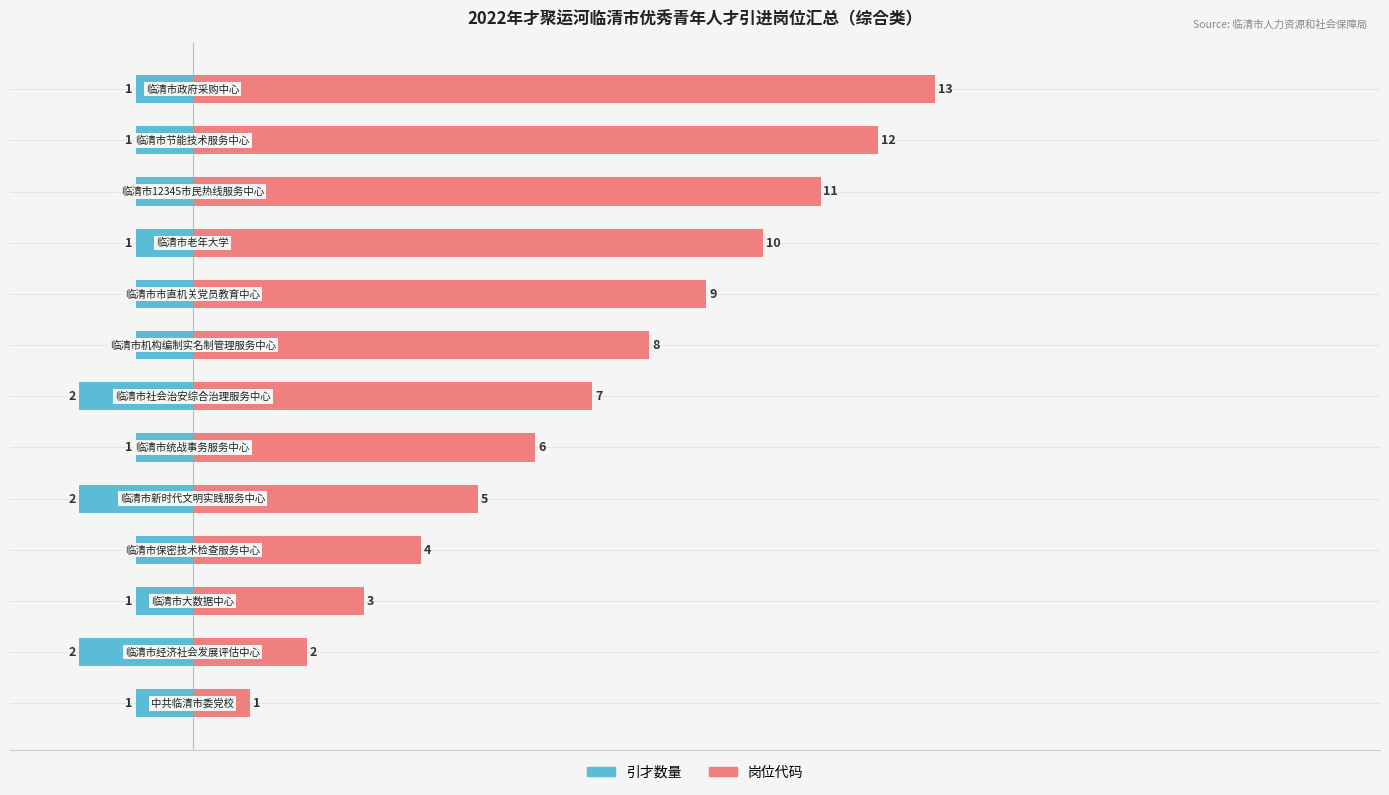

Does the chart contain any negative values?

Yes